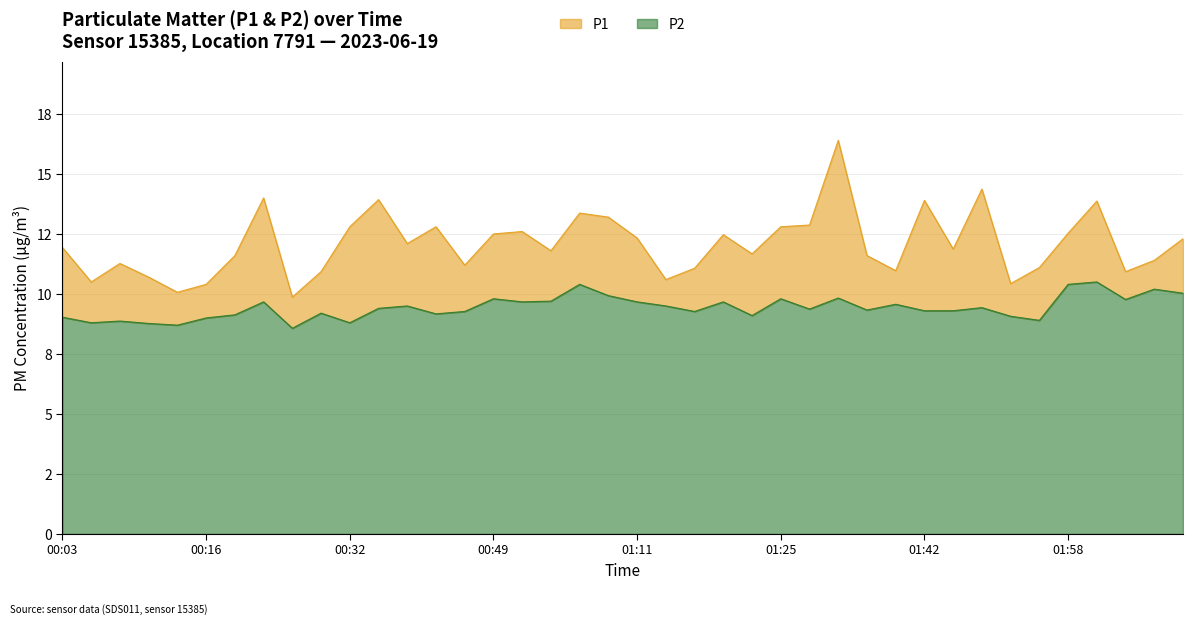

Reading left to right, transcribe all the data shown in this chart.

P1: 11.9	10.5	11.3	10.7	10.1	10.4	11.6	14.0	9.9	10.9	12.8	13.9	12.1	12.8	11.2	12.5	12.6	11.8	13.4	13.2	12.3	10.6	11.1	12.5	11.7	12.8	12.9	16.4	11.6	11.0	13.9	11.9	14.4	10.4	11.1	12.5	13.9	10.9	11.4	12.3
P2: 9.0	8.8	8.9	8.8	8.7	9.0	9.1	9.7	8.6	9.2	8.8	9.4	9.5	9.2	9.3	9.8	9.7	9.7	10.4	9.9	9.7	9.5	9.3	9.7	9.1	9.8	9.4	9.8	9.3	9.6	9.3	9.3	9.4	9.1	8.9	10.4	10.5	9.8	10.2	10.0